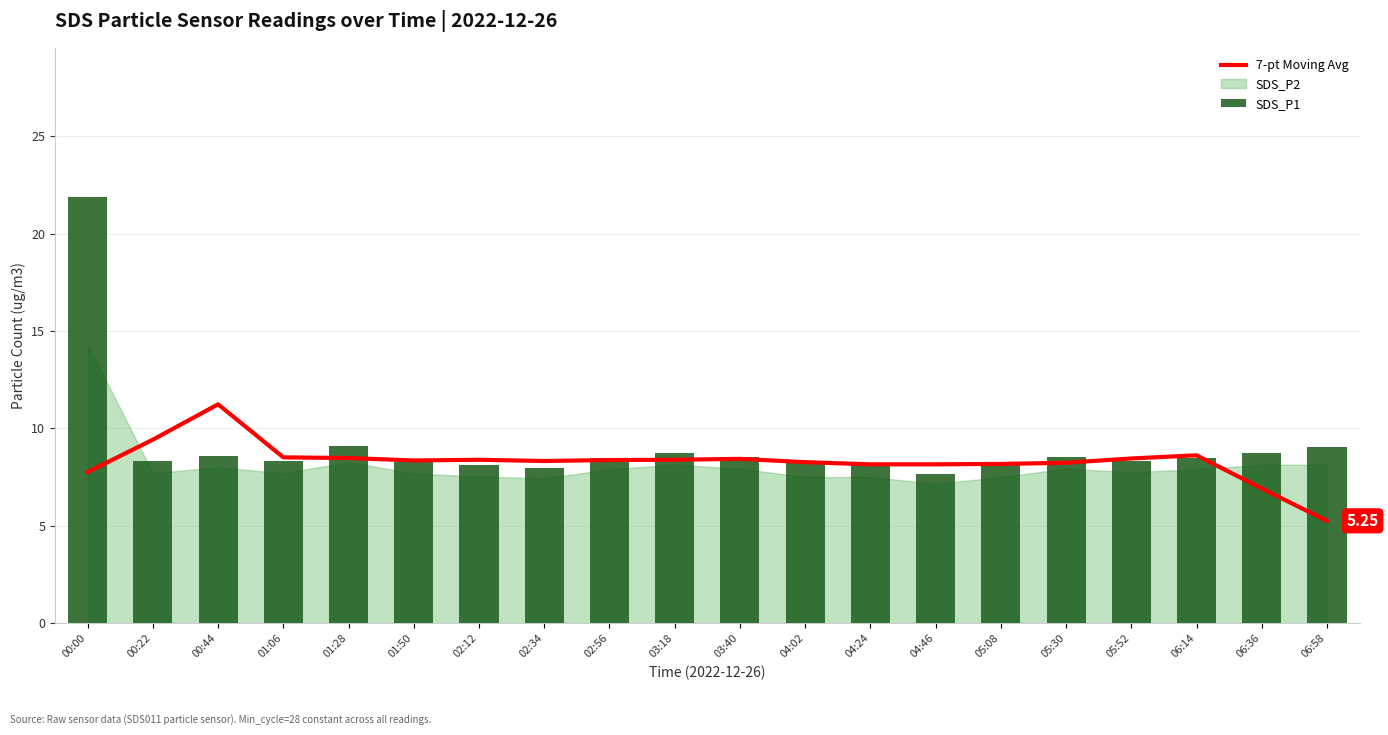

Reading left to right, what are all the values shown in this chart?

7-pt Moving Avg: 00:00=7.8	00:22=9.4	00:44=11.2	01:06=8.5	01:28=8.5	01:50=8.4	02:12=8.4	02:34=8.3	02:56=8.4	03:18=8.4	03:40=8.4	04:02=8.3	04:24=8.2	04:46=8.2	05:08=8.2	05:30=8.2	05:52=8.5	06:14=8.6	06:36=6.9	06:58=5.3
SDS_P1: 00:00=21.9	00:22=8.3	00:44=8.6	01:06=8.3	01:28=9.1	01:50=8.3	02:12=8.1	02:34=8.0	02:56=8.5	03:18=8.8	03:40=8.5	04:02=8.2	04:24=8.2	04:46=7.7	05:08=8.2	05:30=8.5	05:52=8.3	06:14=8.5	06:36=8.8	06:58=9.0